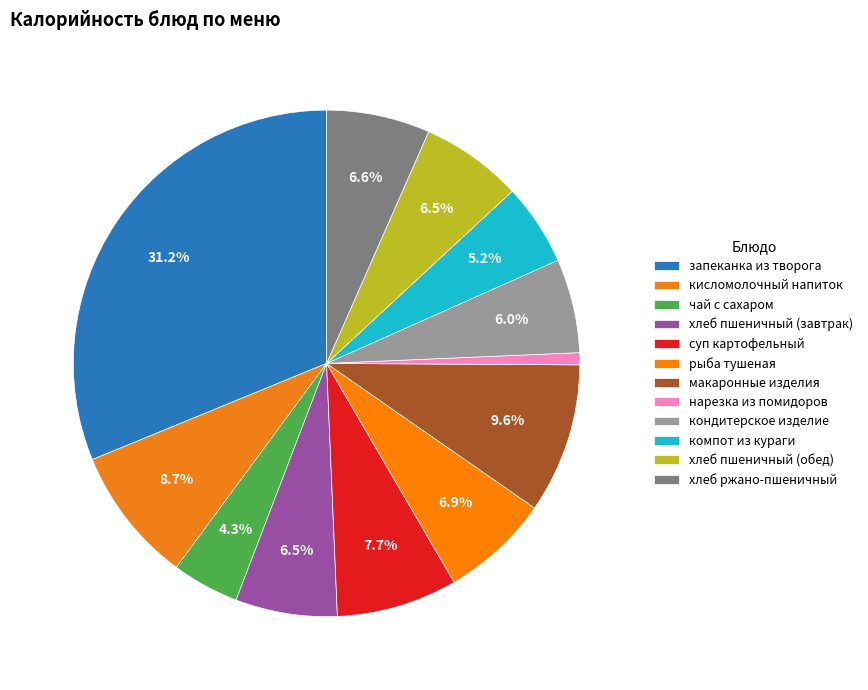

What percentage is the компот из кураги slice, to the nearest percent?

5%